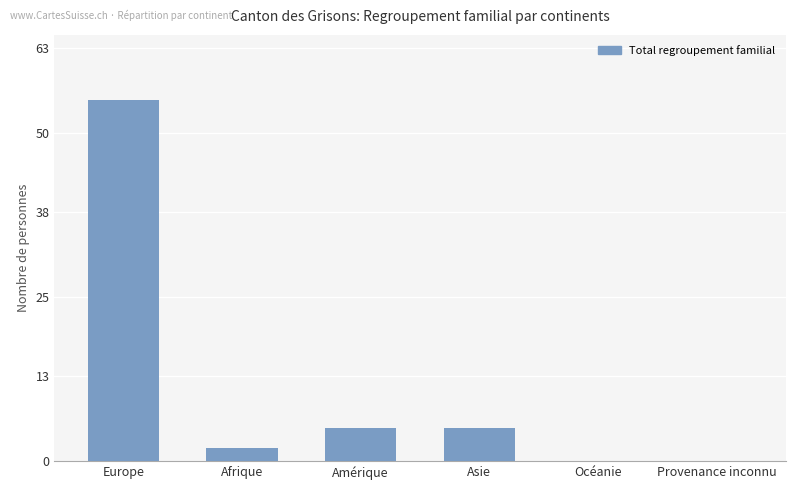

What is the greatest value displayed?

55